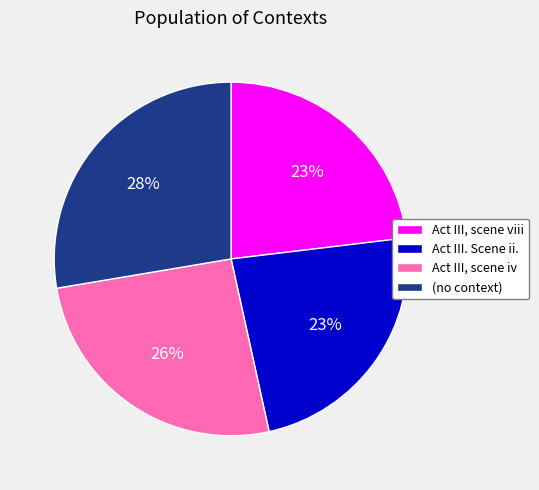

Which slice is the largest?

(no context)